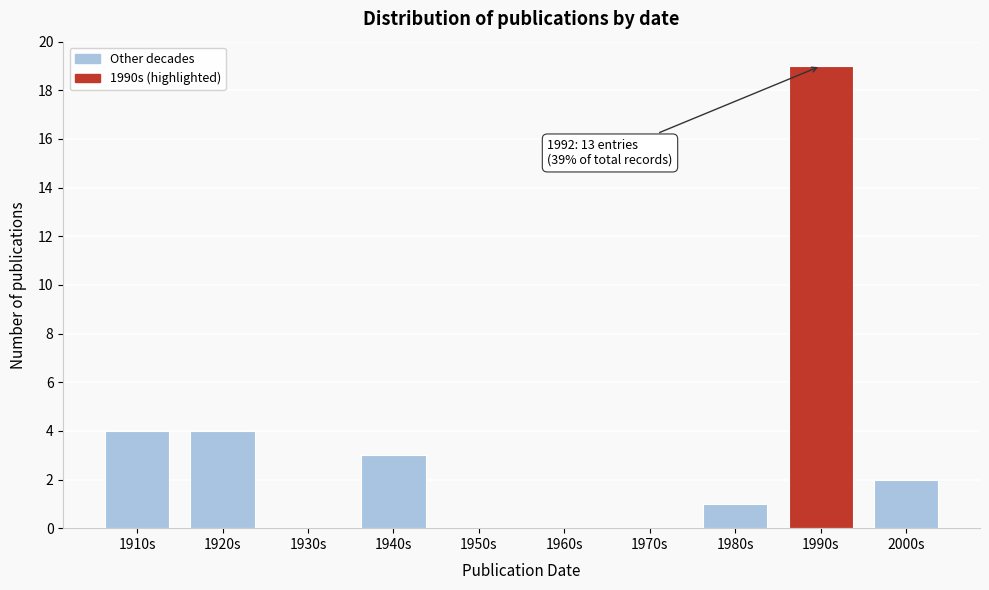

Reading left to right, list all the values displayed in this chart.

1910s=4	1920s=4	1930s=0	1940s=3	1950s=0	1960s=0	1970s=0	1980s=1	1990s=19	2000s=2